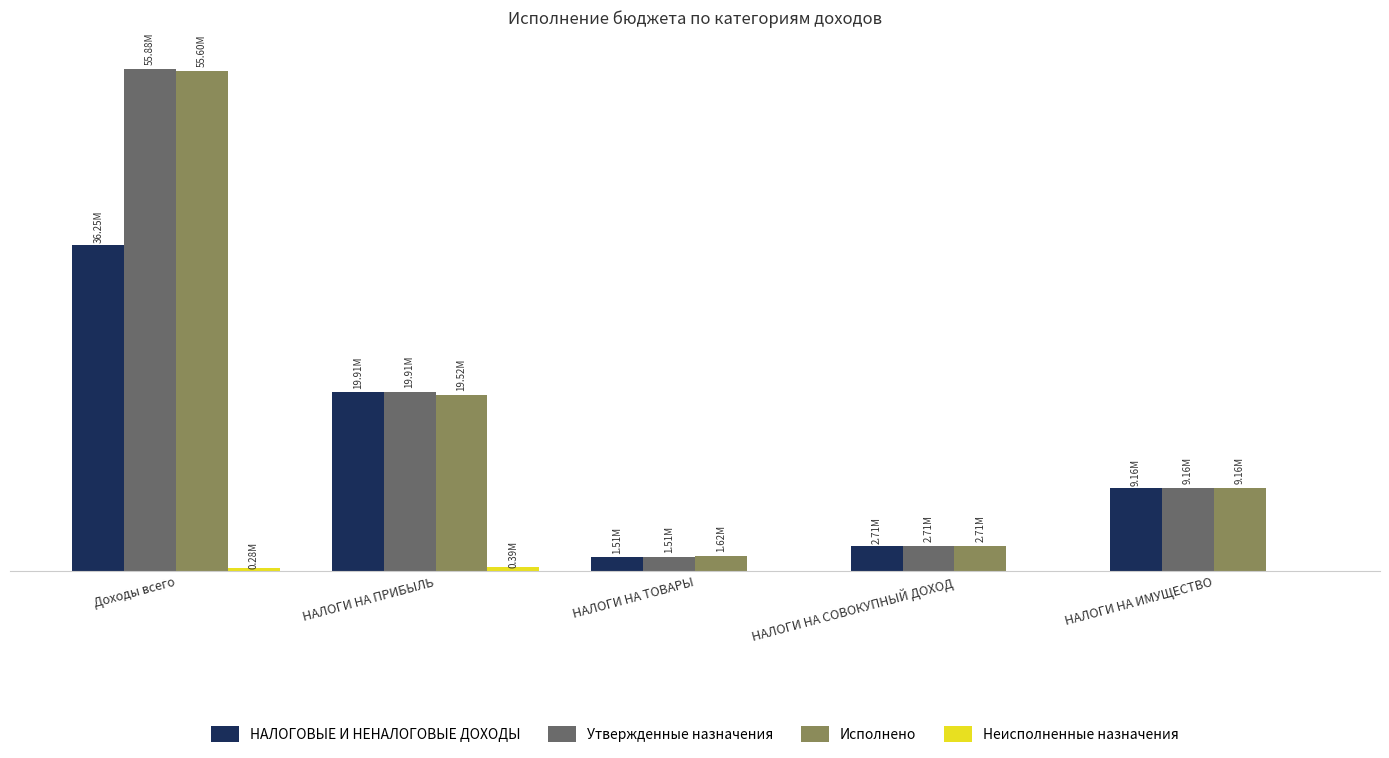

Which series has the largest range (max minus min)?

Утвержденные назначения